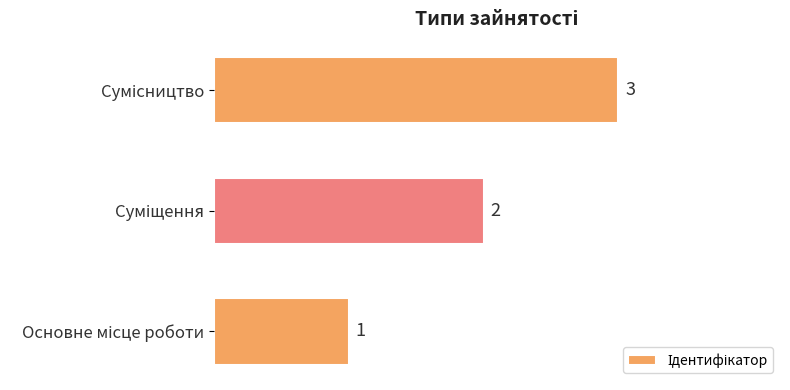

How many distinct data groups are displayed?

1